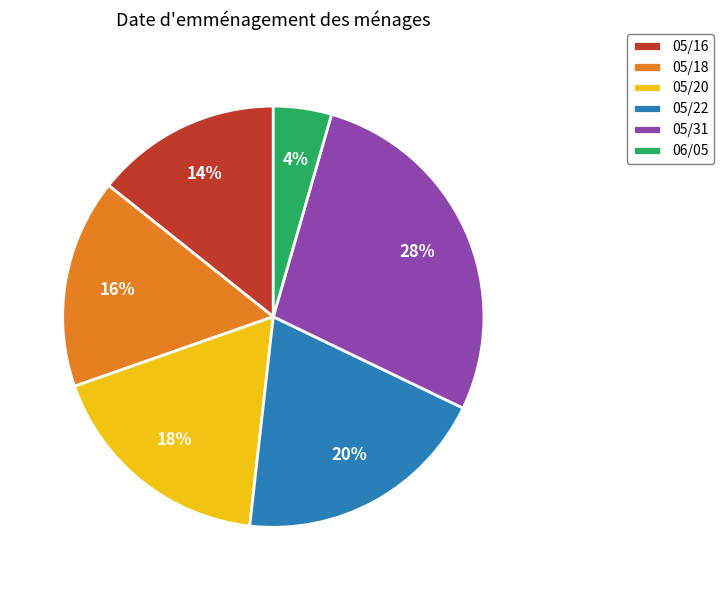

Combined, do 06/05 and 05/20 account for over 50%?

No